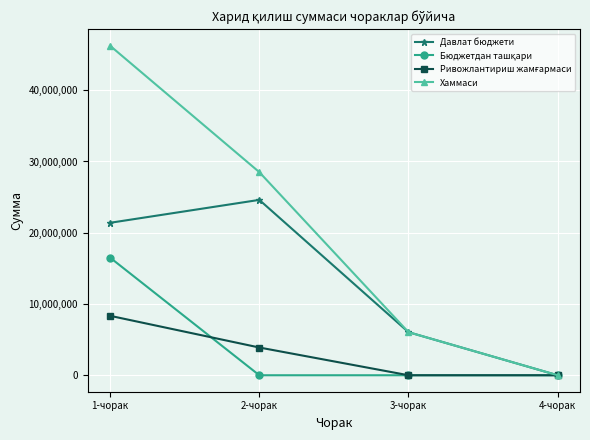

Which series has the largest range (max minus min)?

Хаммаси